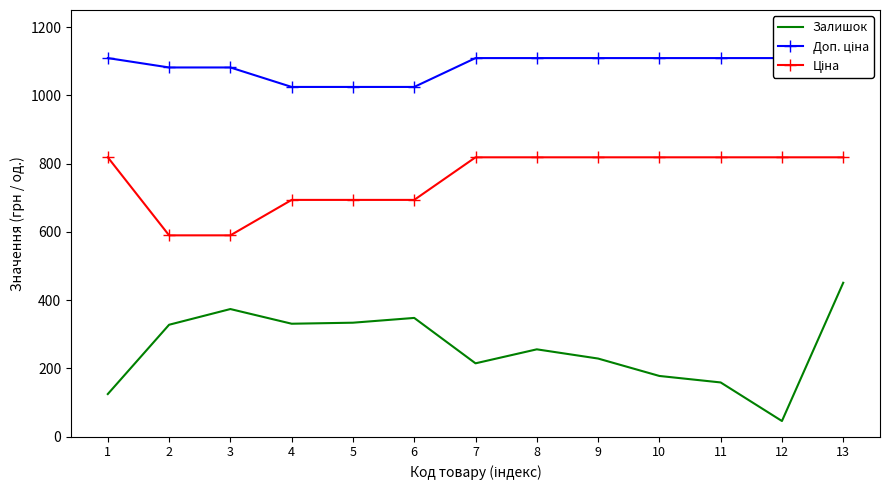

At how many categories does at least one series exceed 971?

13